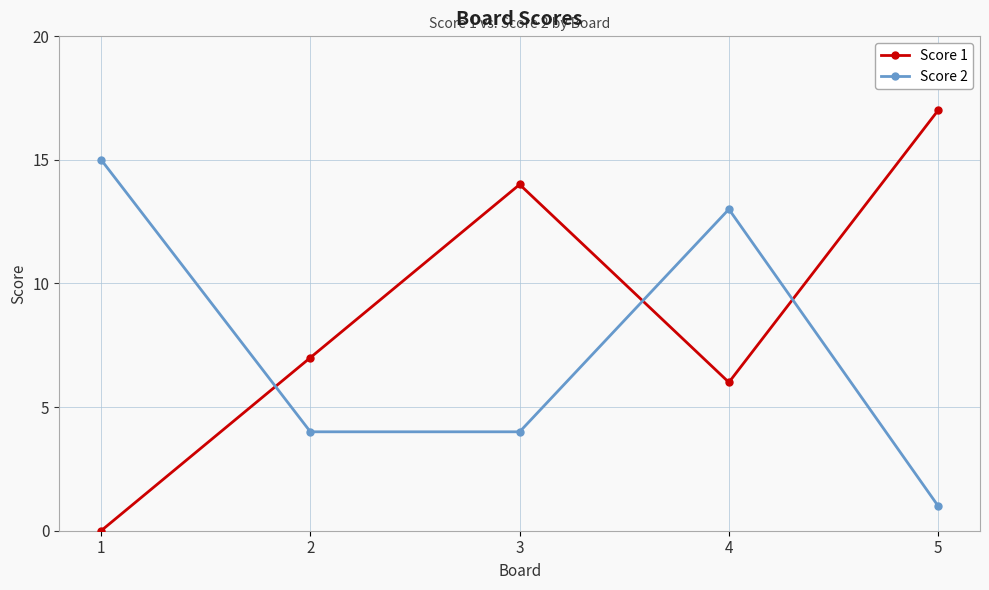

What are all the series names shown in the legend?

Score 1, Score 2